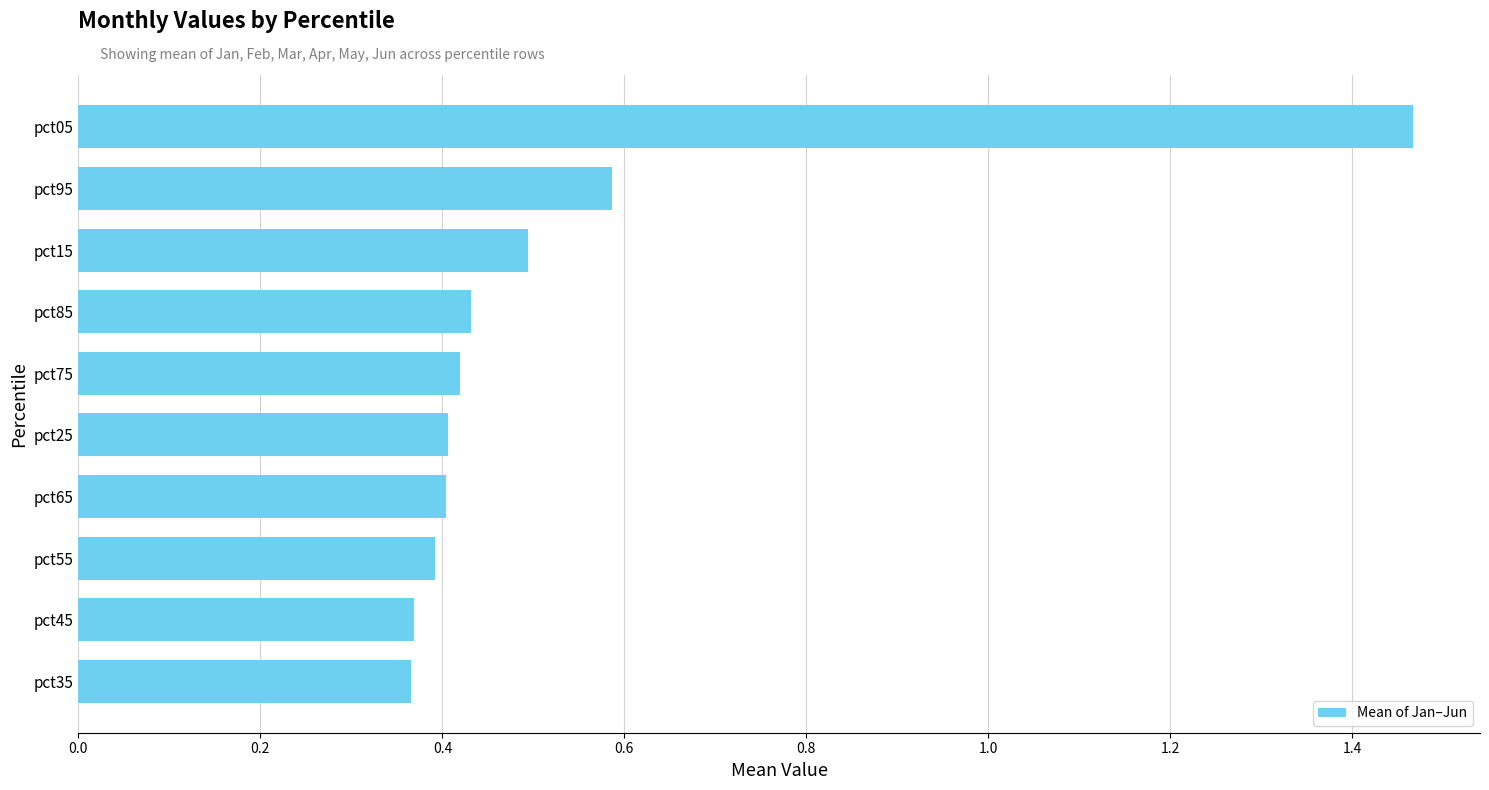

What is the average value?

0.5